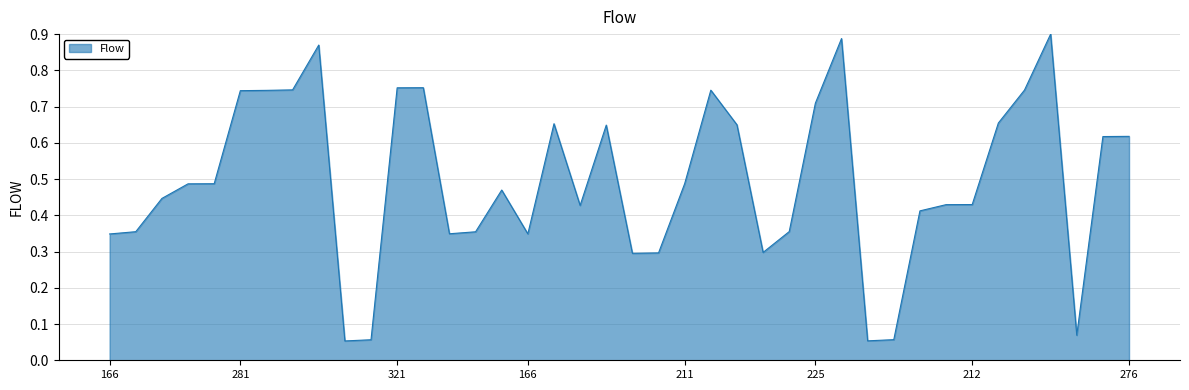

What is the sum of all values?

19.8